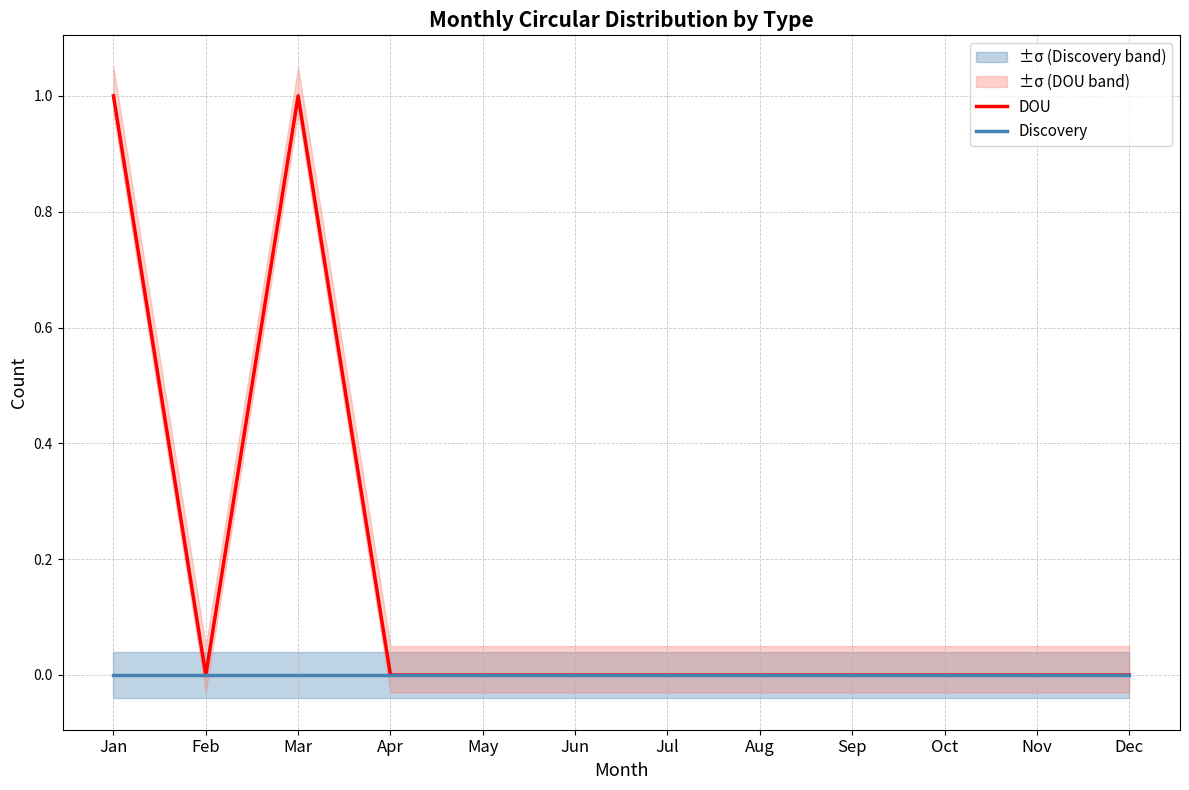

True or false: DOU and Discovery intersect in this chart.

False